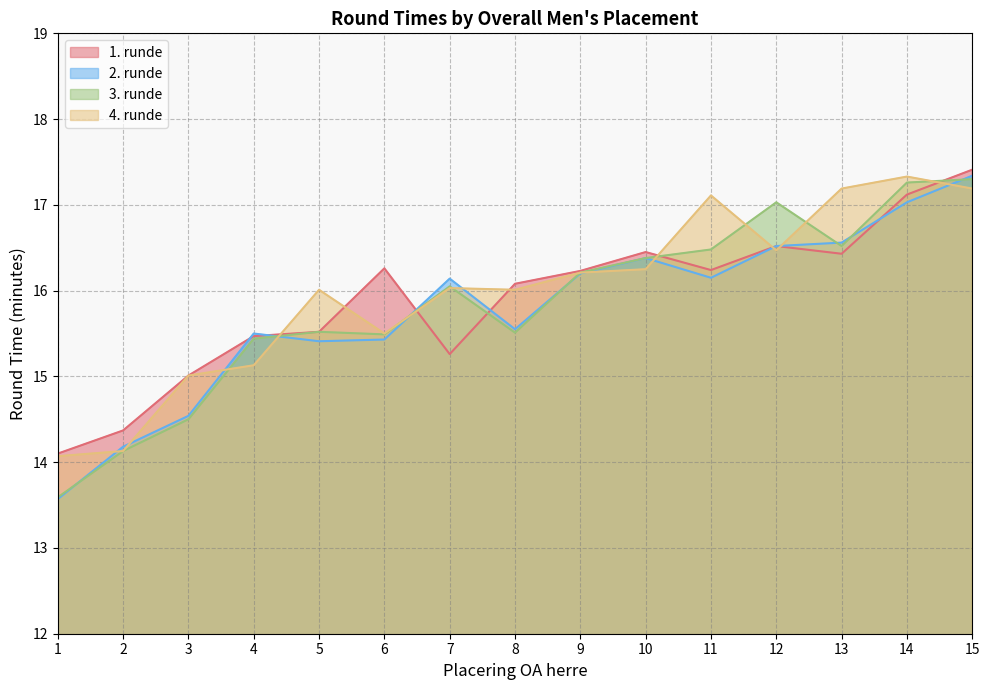

At which label does 4. runde reach its peak?

14